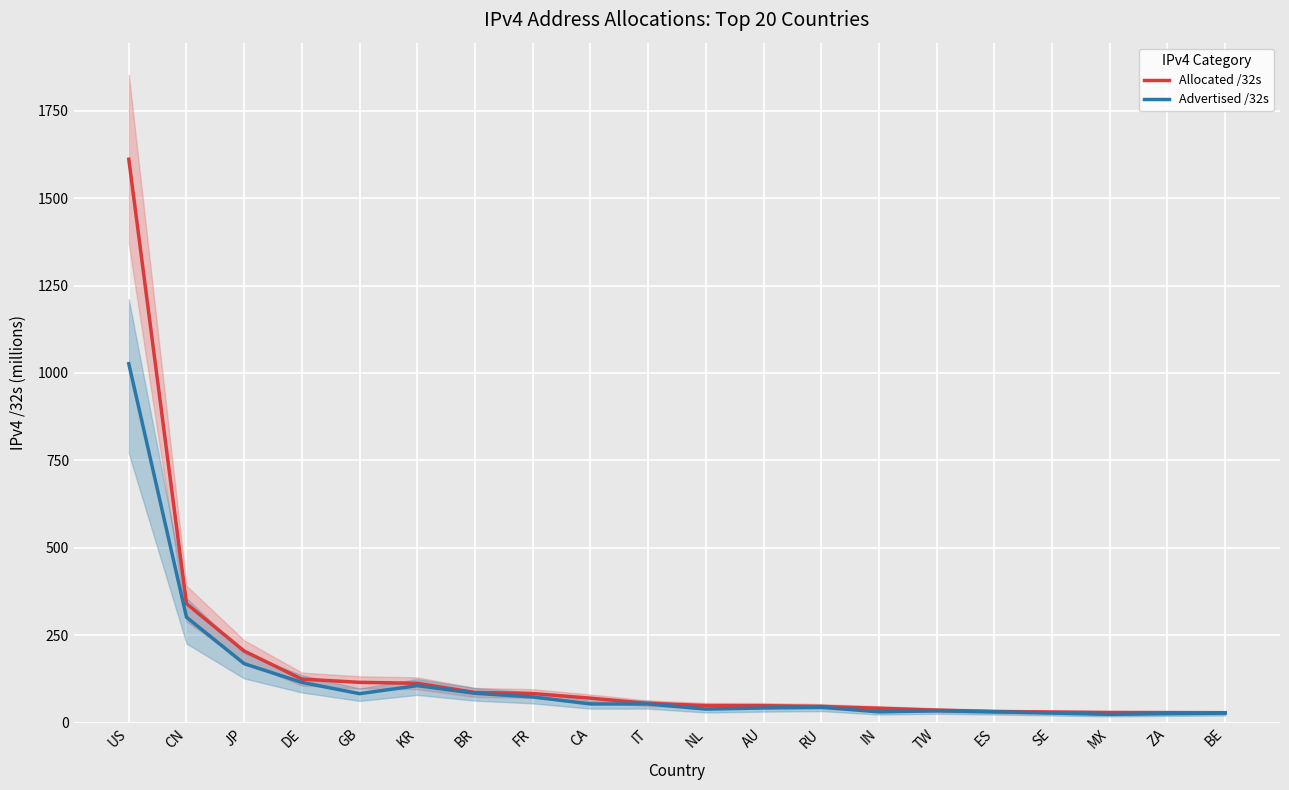

Rank the categories by Advertised /32s value from highest to lowest.

US, CN, JP, DE, KR, BR, GB, FR, IT, CA, RU, AU, NL, TW, ES, IN, SE, BE, ZA, MX